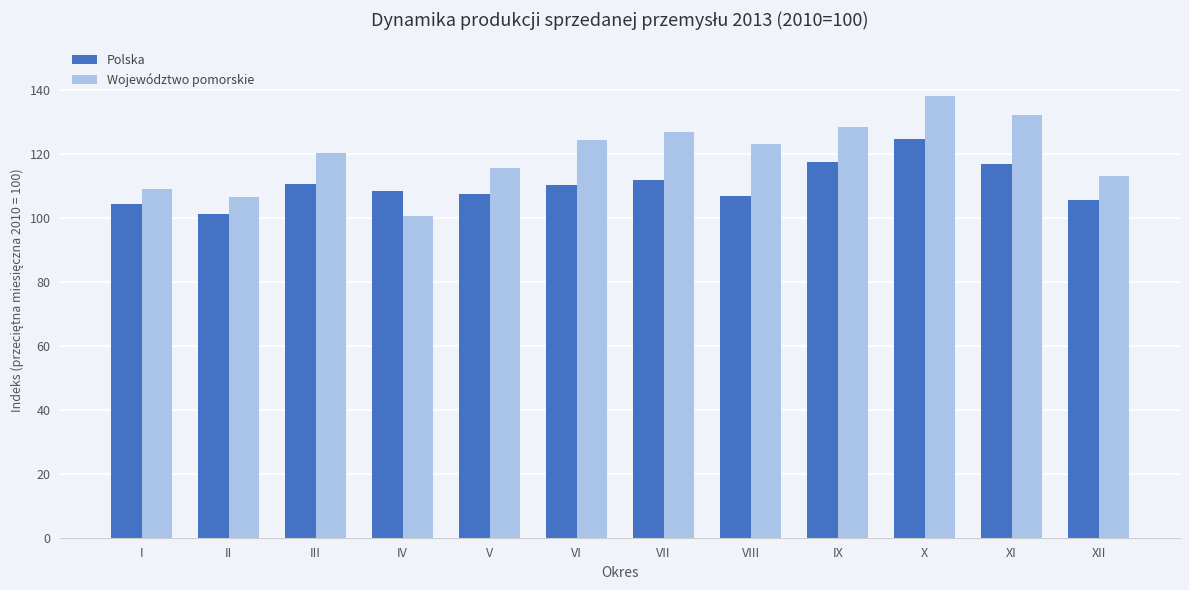

What is the value of the Polska bar at the 8th from the left?

107.1